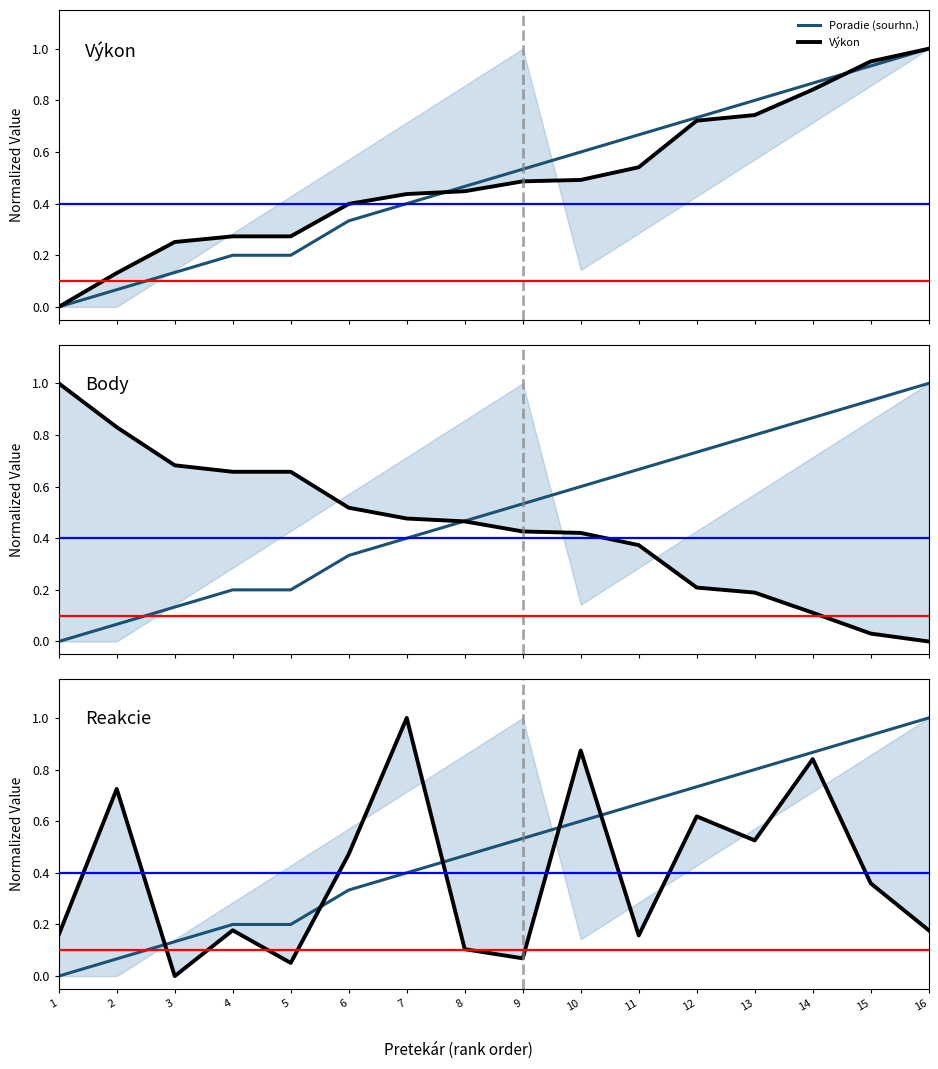

What is the total value across all series at 2?

1.8